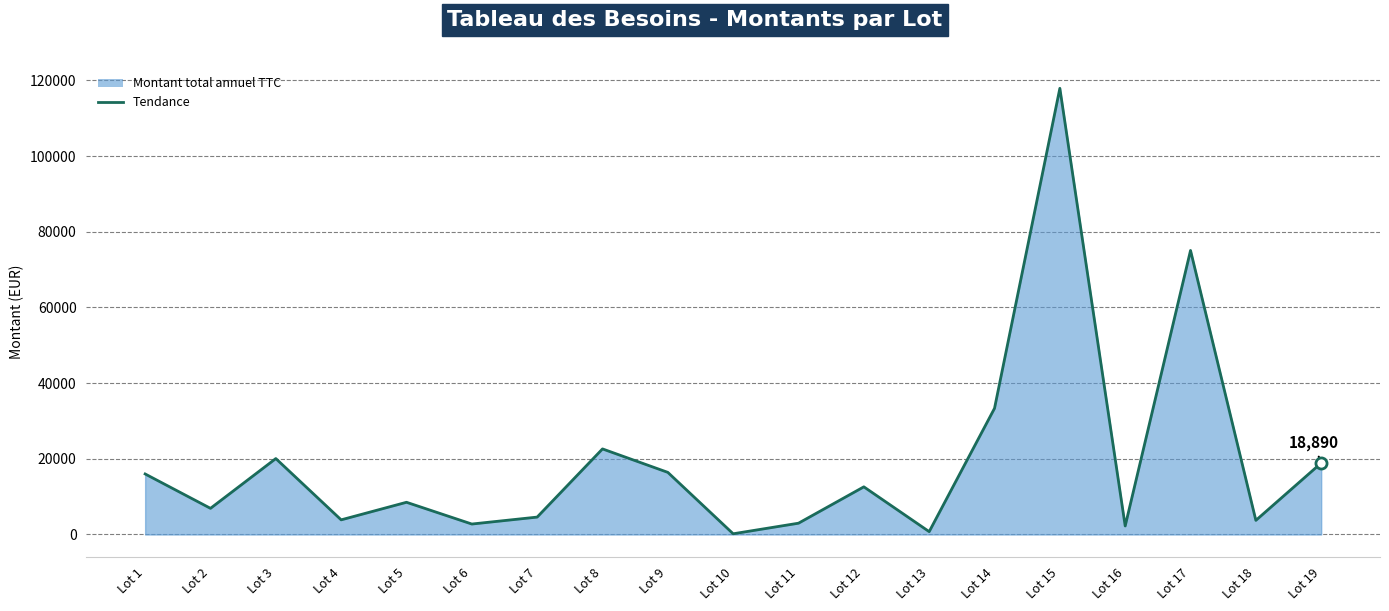

Is it true that the value at Lot 16 is 2253?

True